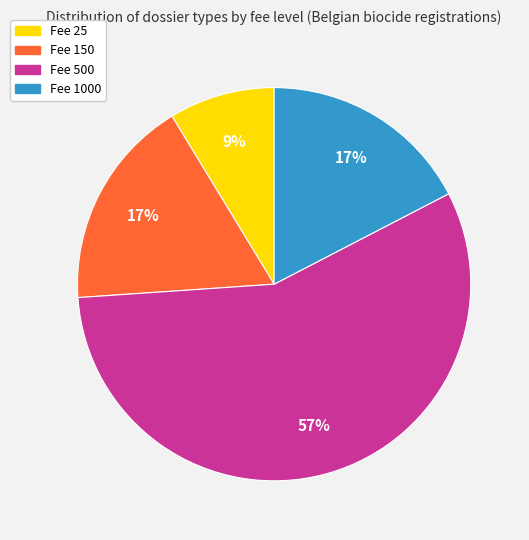

Do Fee 500 and Fee 1000 together represent more than half of the pie?

Yes